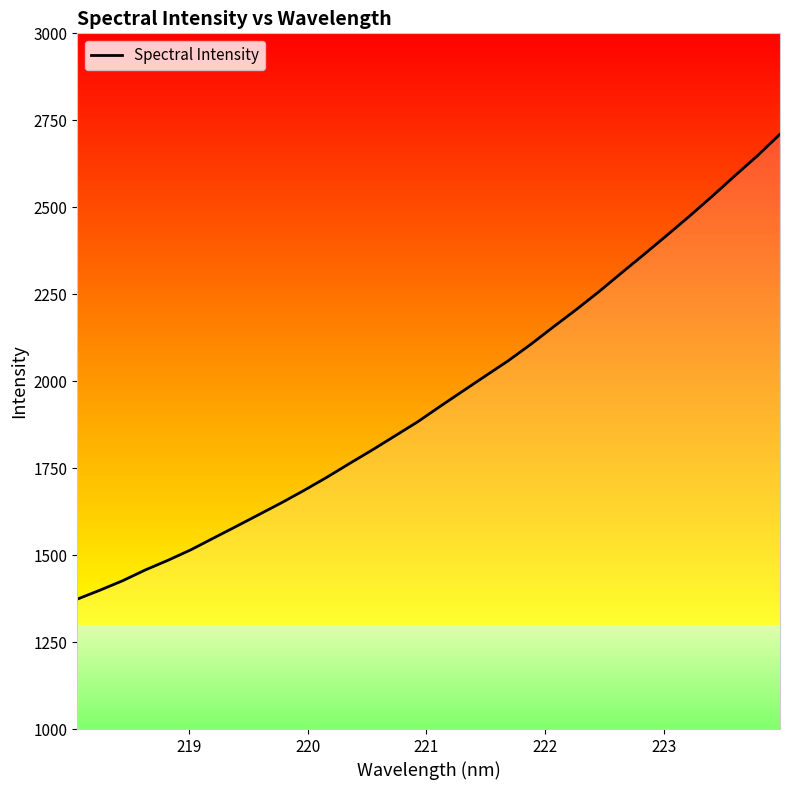

What is the lowest value of the Spectral Intensity series?

1373.4